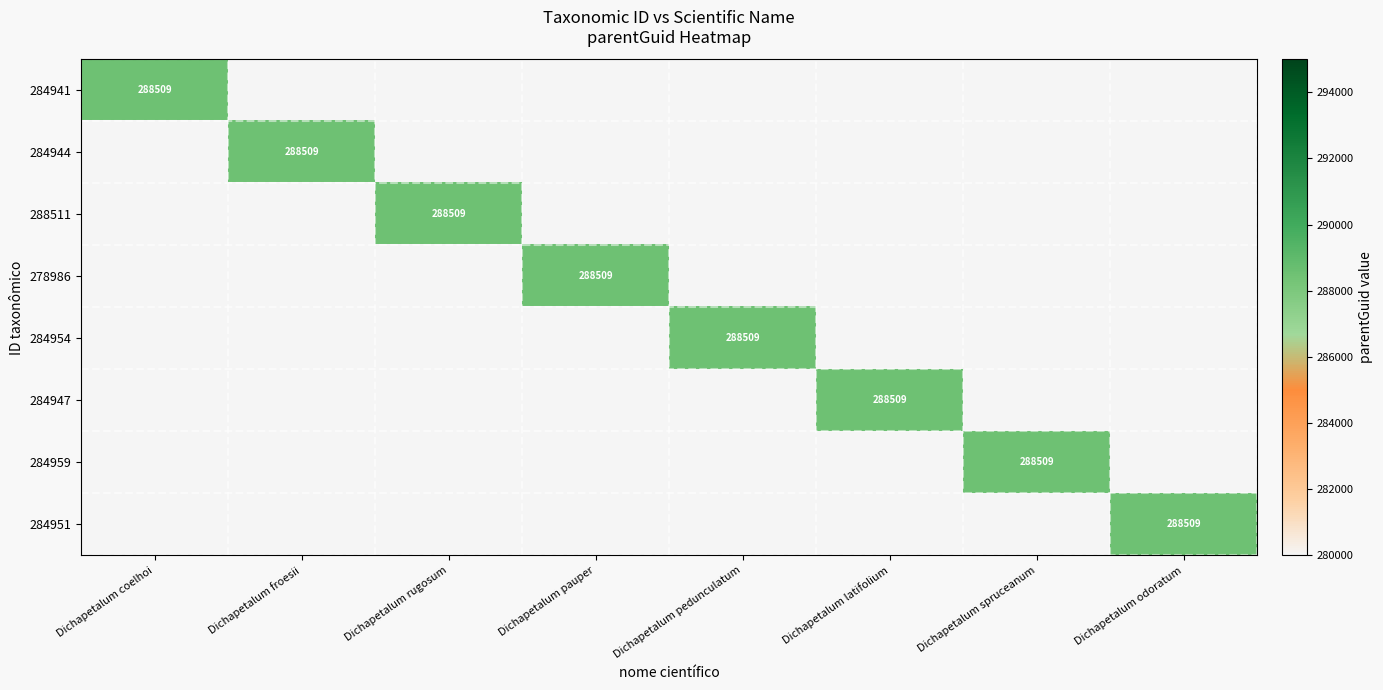

The value of 284951 at Dichapetalum odoratum is 503151. True or false?

False